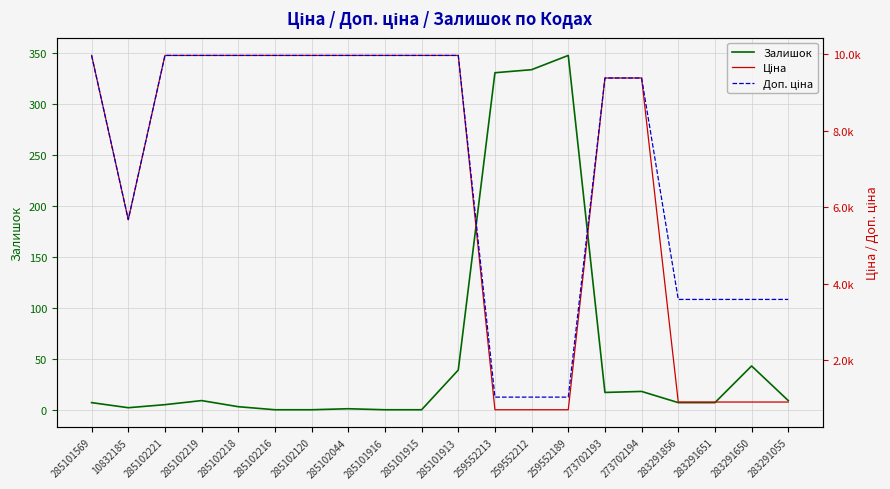

True or false: Доп. ціна and Ціна cross at least once.

False